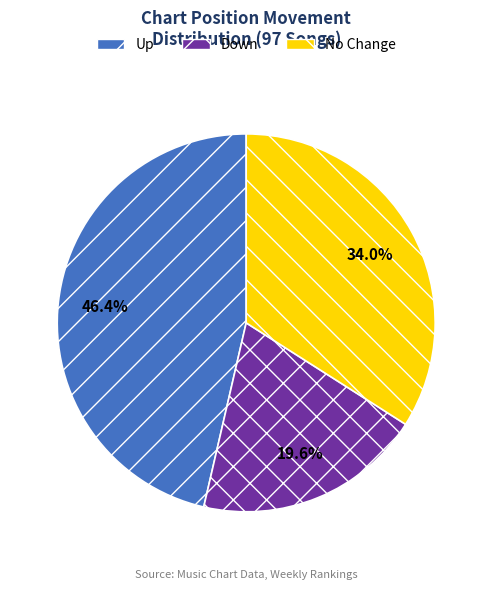

Rank the categories by value from lowest to highest.

Down, No Change, Up